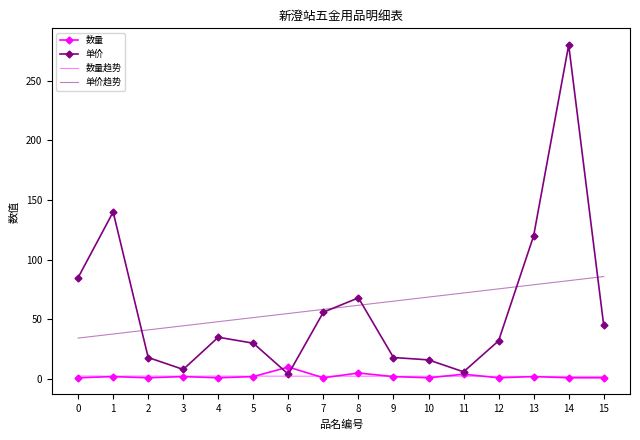

The value of 单价趋势 at 15 is 85.9. True or false?

True